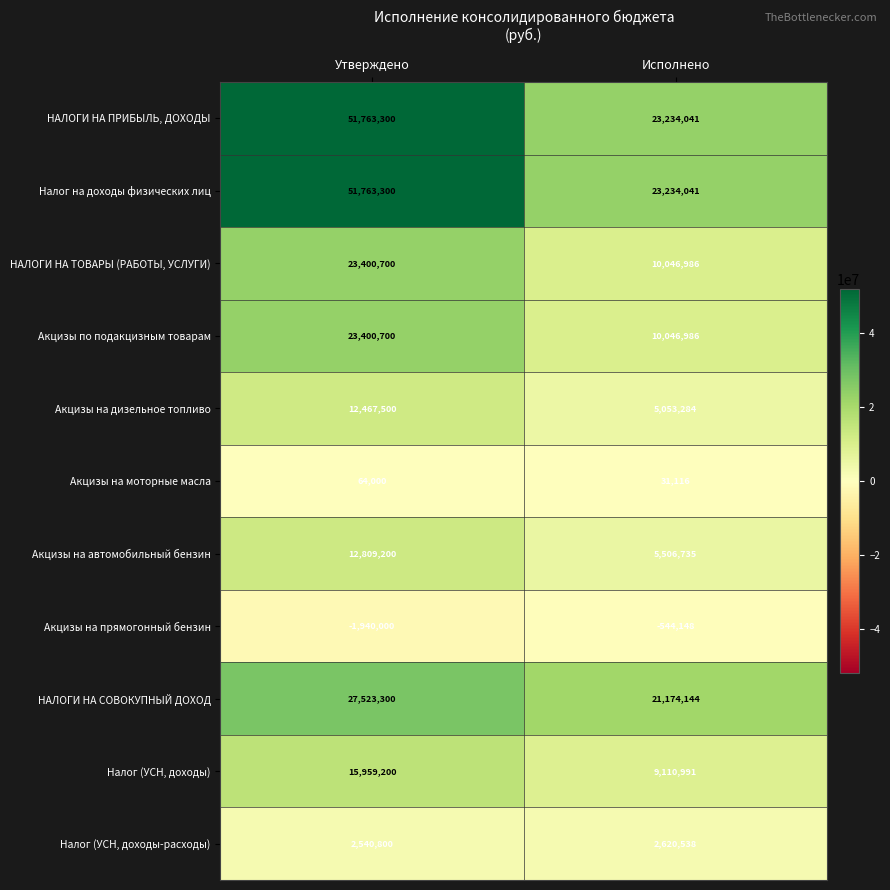

Is it true that Акцизы на дизельное топливо equals 5053284 at Исполнено?

True